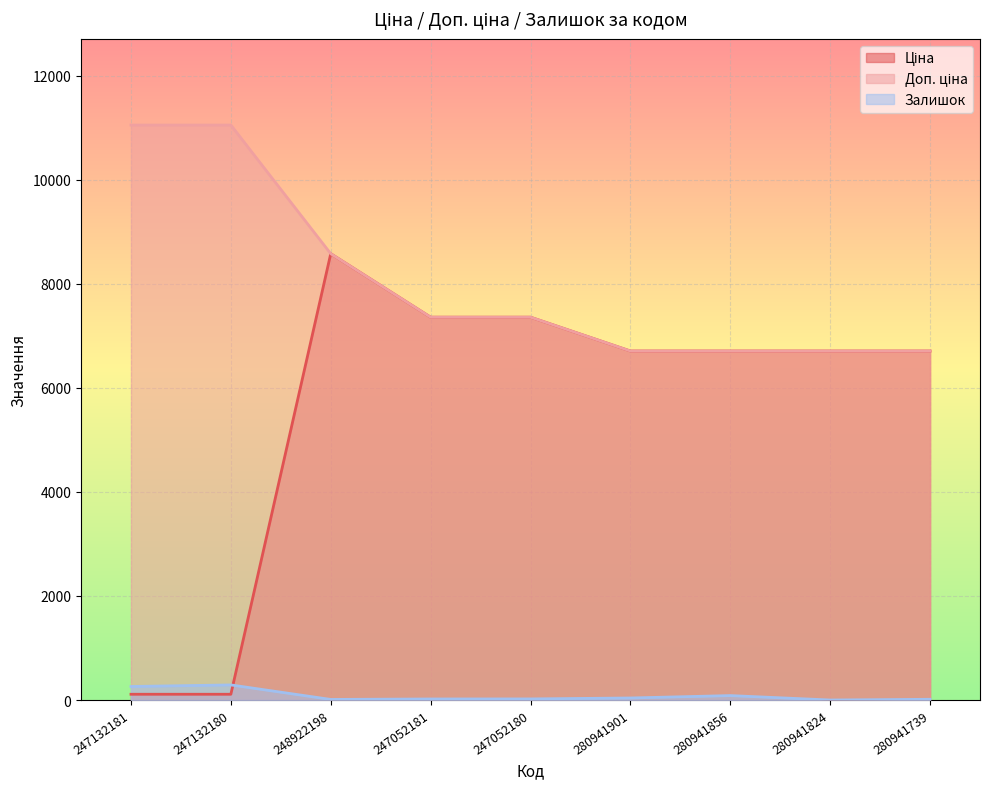

What is the label of the 4th point from the right?

280941901